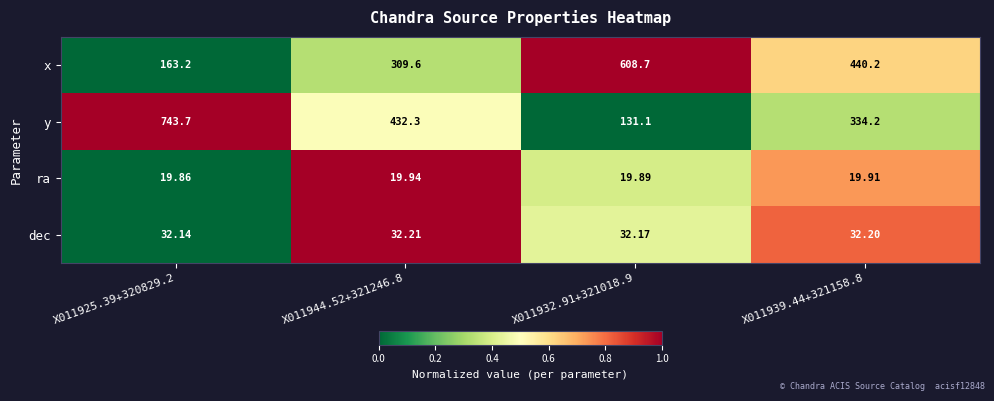

What is the greatest value displayed?

743.7